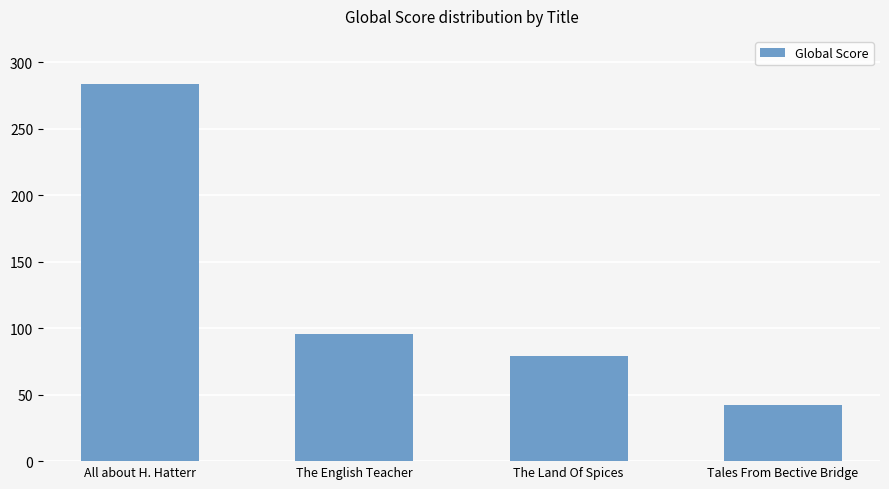

How many categories are shown in the chart?

4